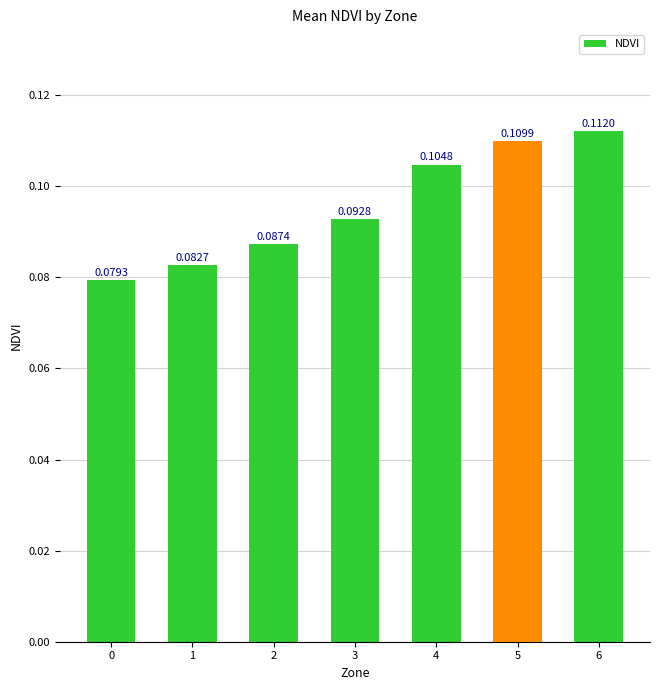

Which has a higher value, 5 or 2?

5